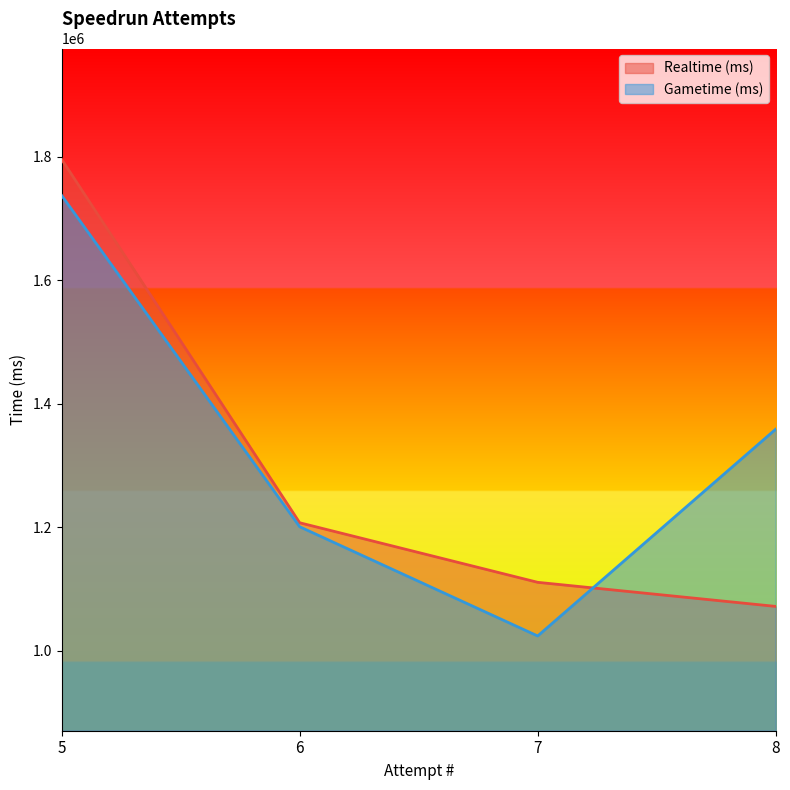

Reading left to right, extract all data points from this chart.

Realtime (ms): 1795897	1207011	1110493	1071452
Gametime (ms): 1737350	1200532	1023547	1358620